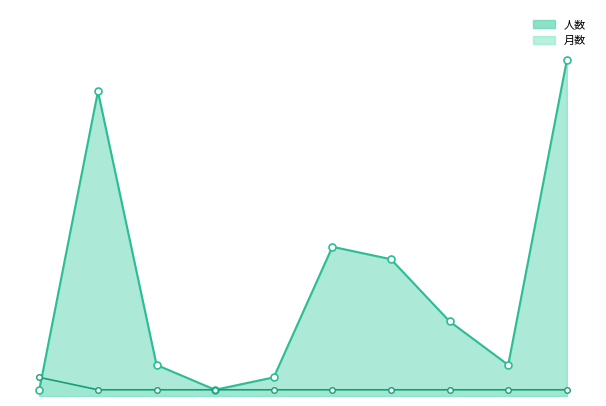

What is the maximum value for 人数_line?

54